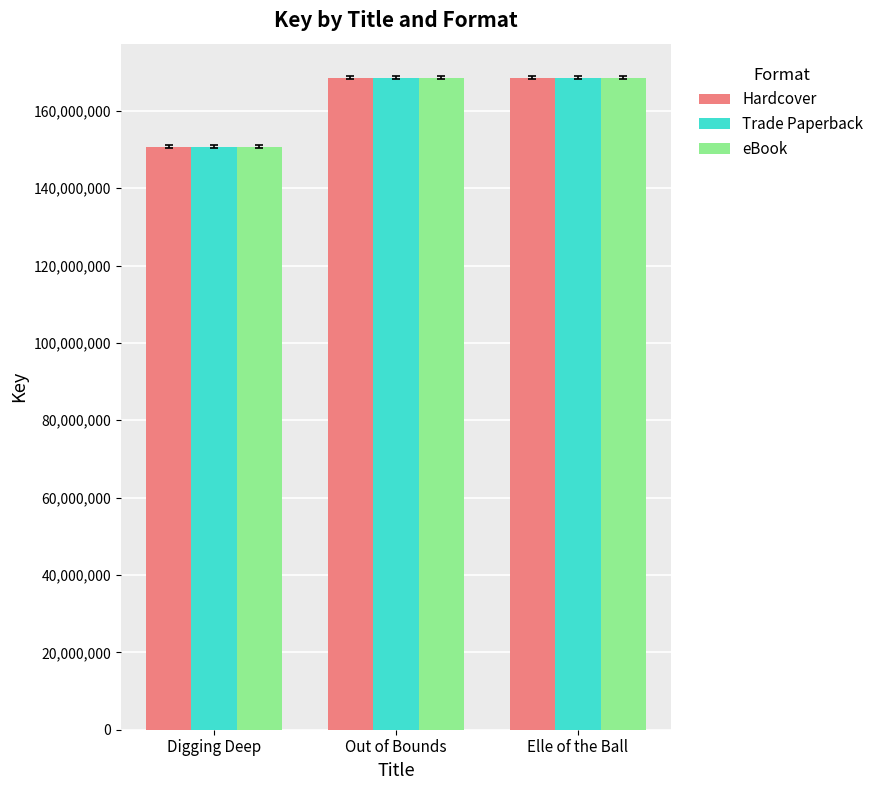

At how many categories does at least one series exceed 155456905?

2